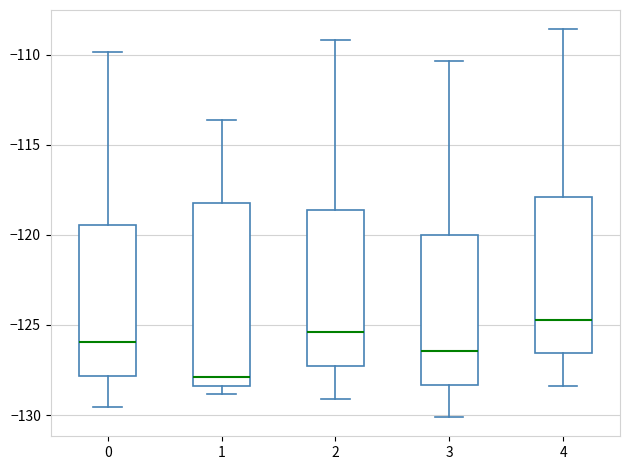

Comparing the boxes themselves (not the whiskers), which one is the tallest?

1